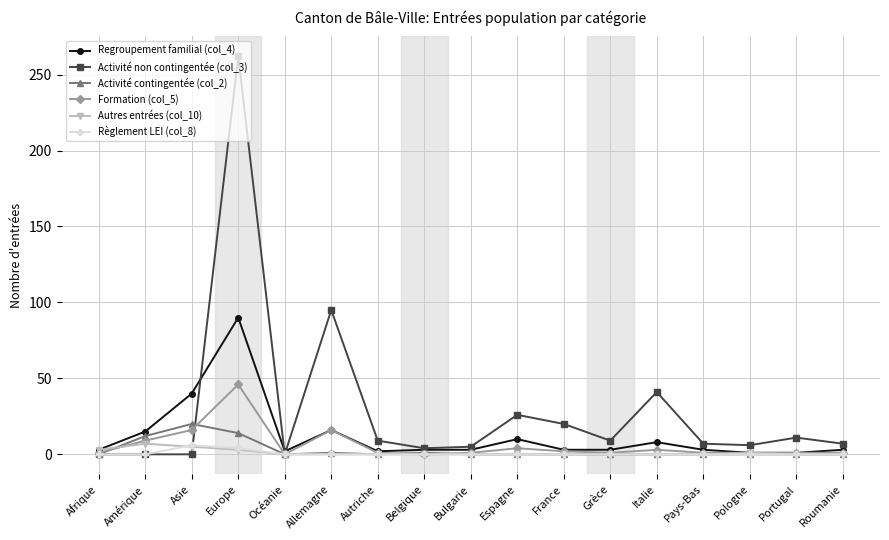

Which category has the highest value in the Regroupement familial (col_4) series?

Europe